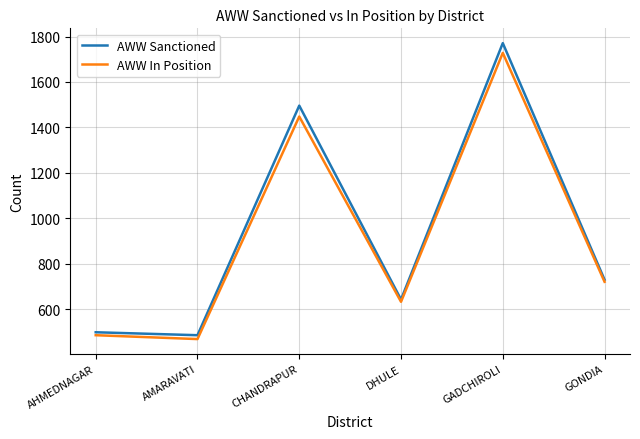

What is the sum of all AWW In Position values?

5485